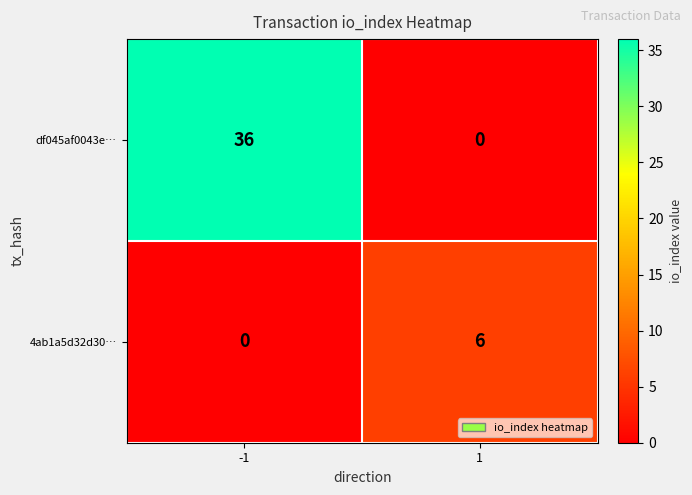

What is the difference between the maximum and minimum values in the df045af0043e… series?

36